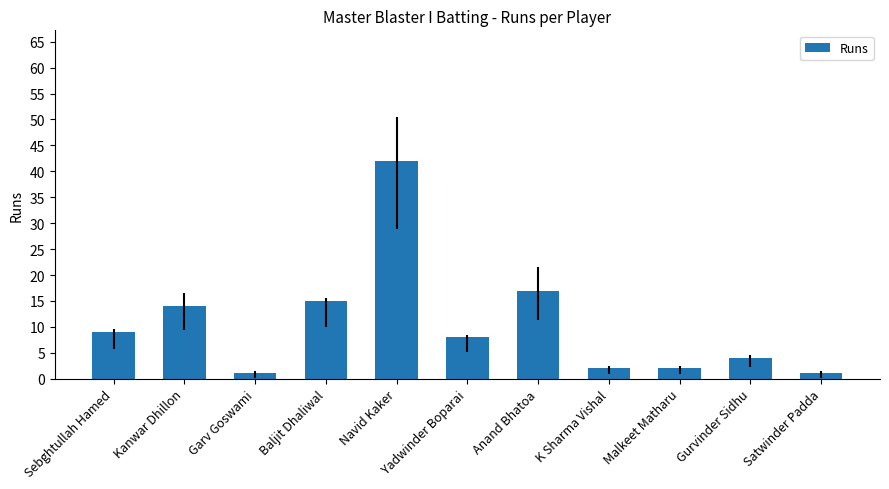

How many series are shown in this chart?

1